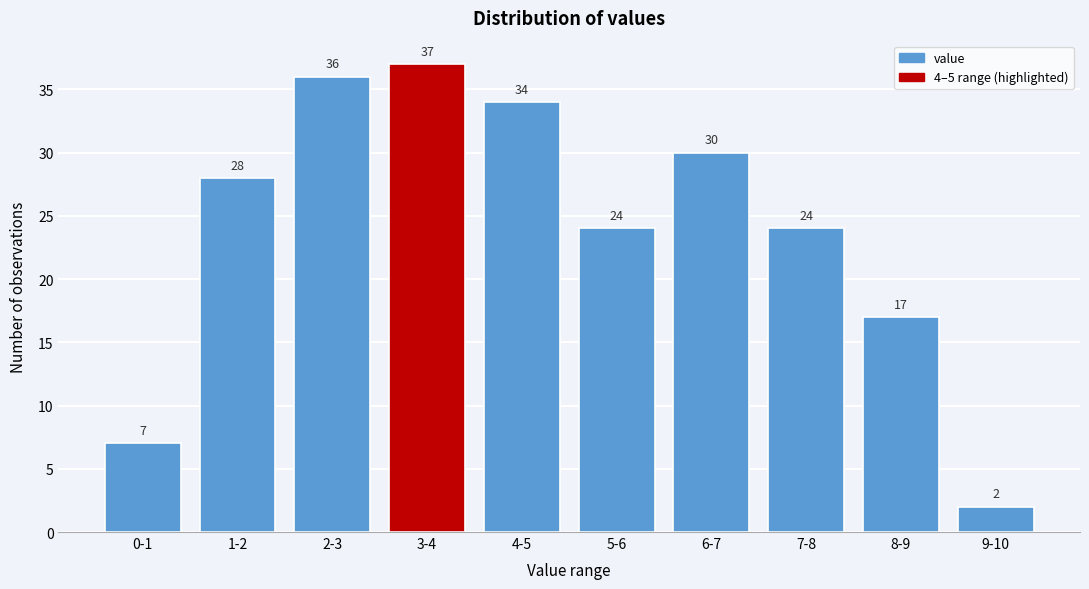

Reading left to right, extract all data points from this chart.

7	28	36	37	34	24	30	24	17	2